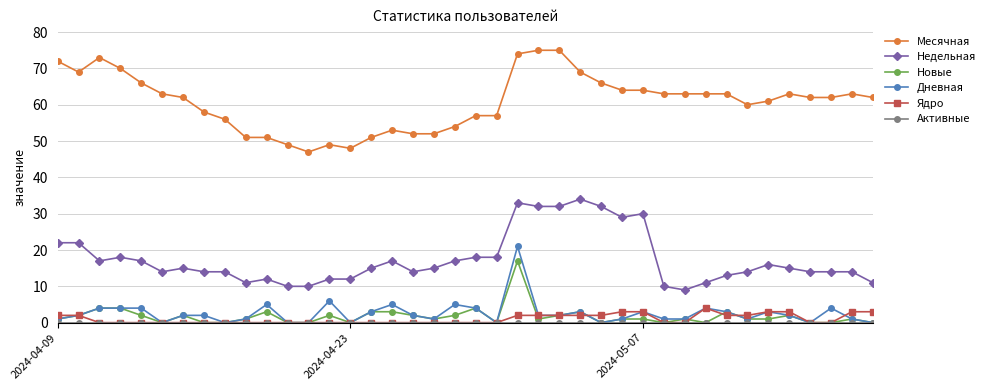

What is the highest value of the Месячная series?

75